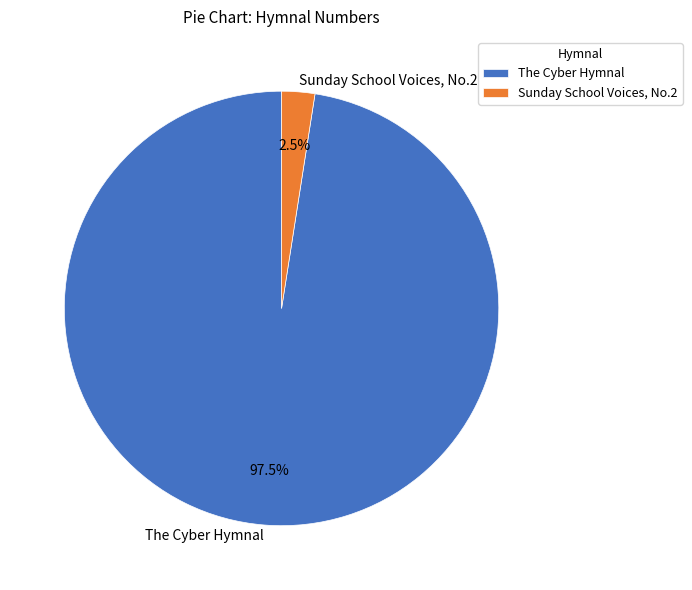

Is Sunday School Voices, No.2 the majority of the pie?

No